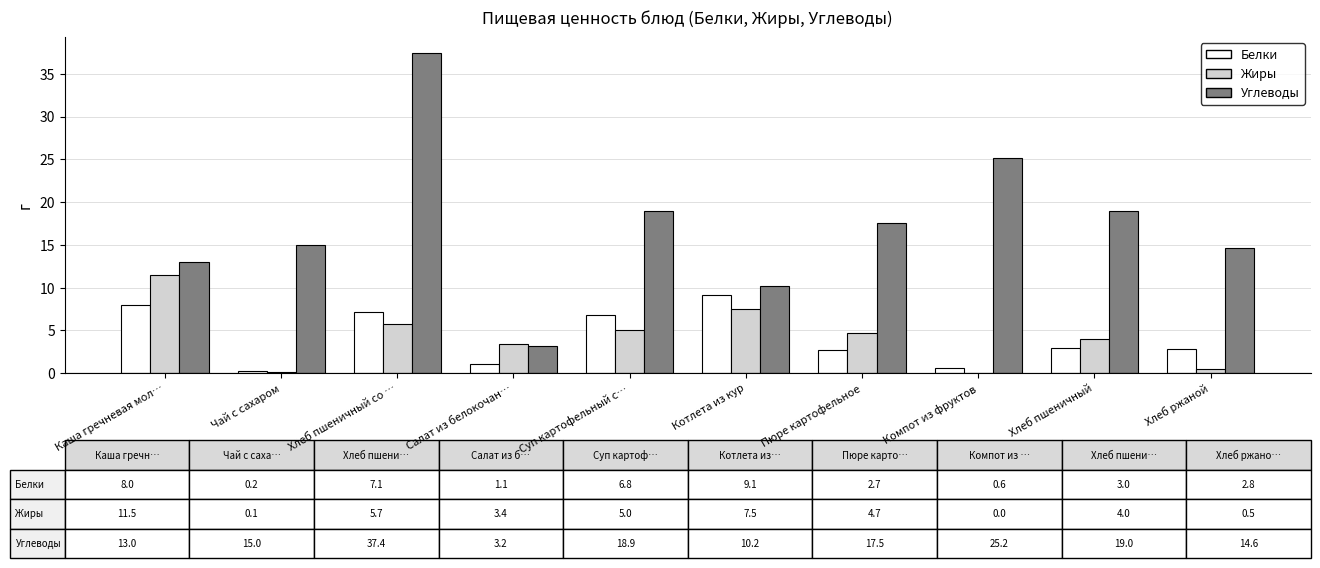

How many data points does each series have?

10